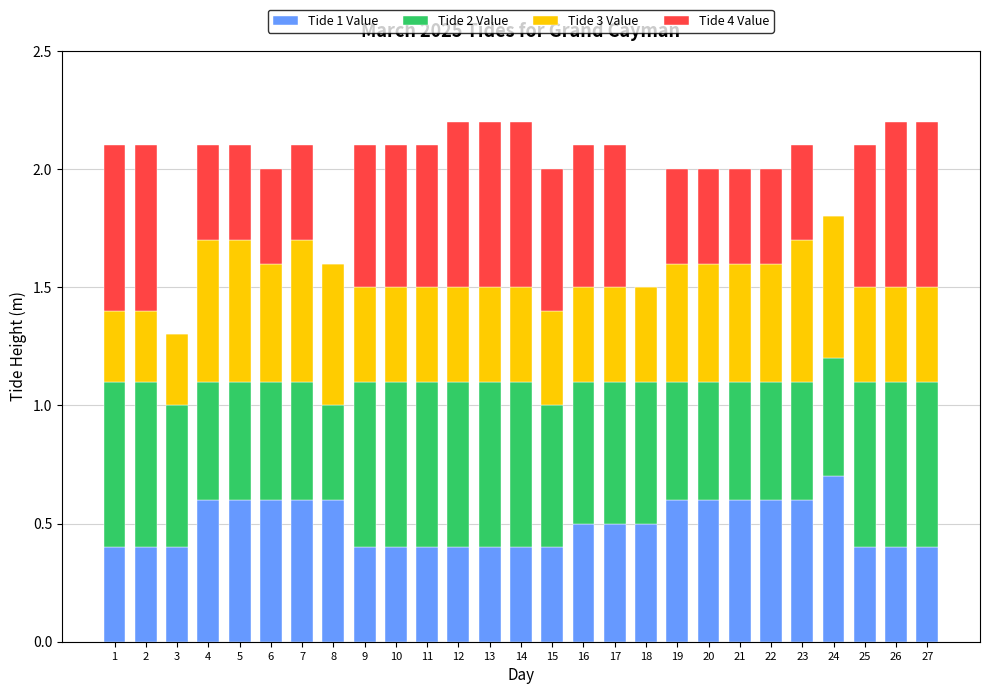

How many series are shown in this chart?

4